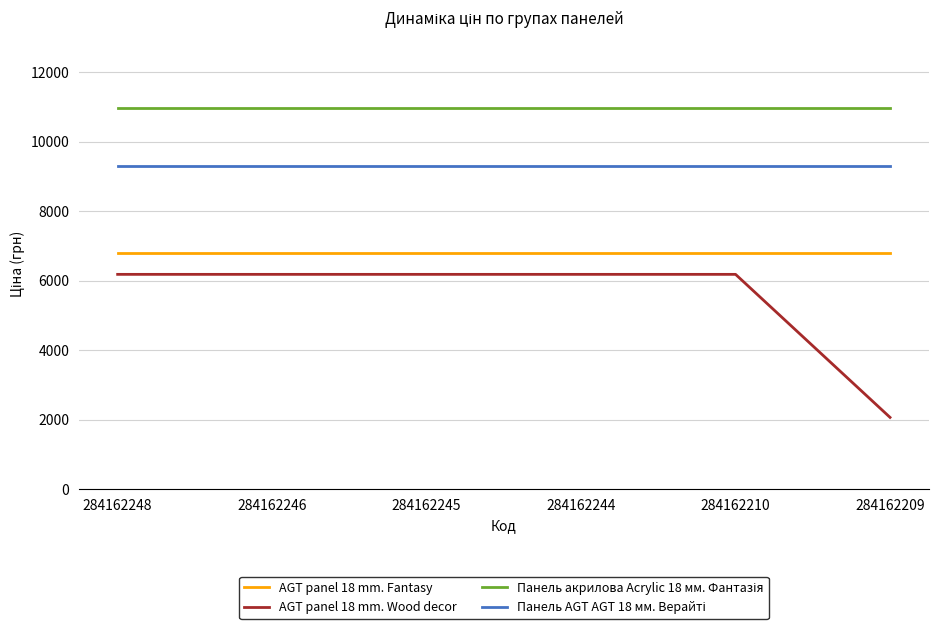

True or false: AGT panel 18 mm. Fantasy and AGT panel 18 mm. Wood decor intersect in this chart.

False